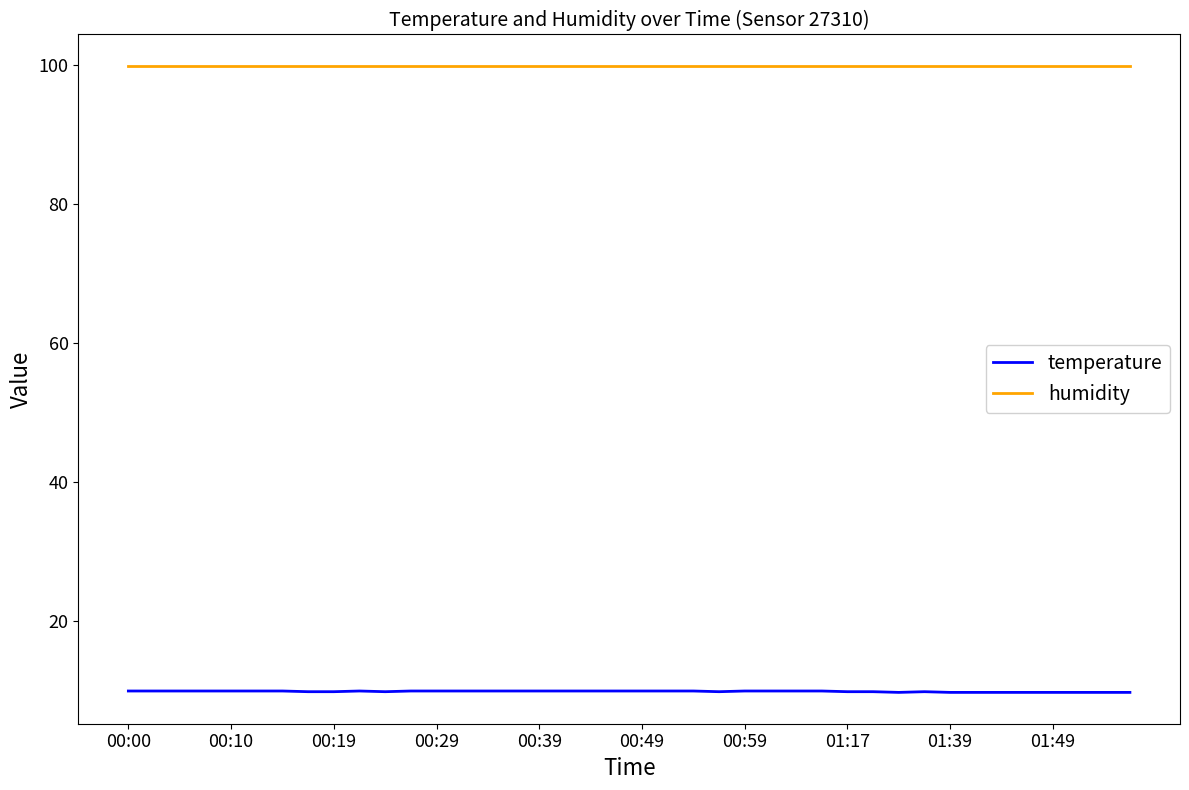

List the series in order of their overall mean, highest first.

humidity, temperature